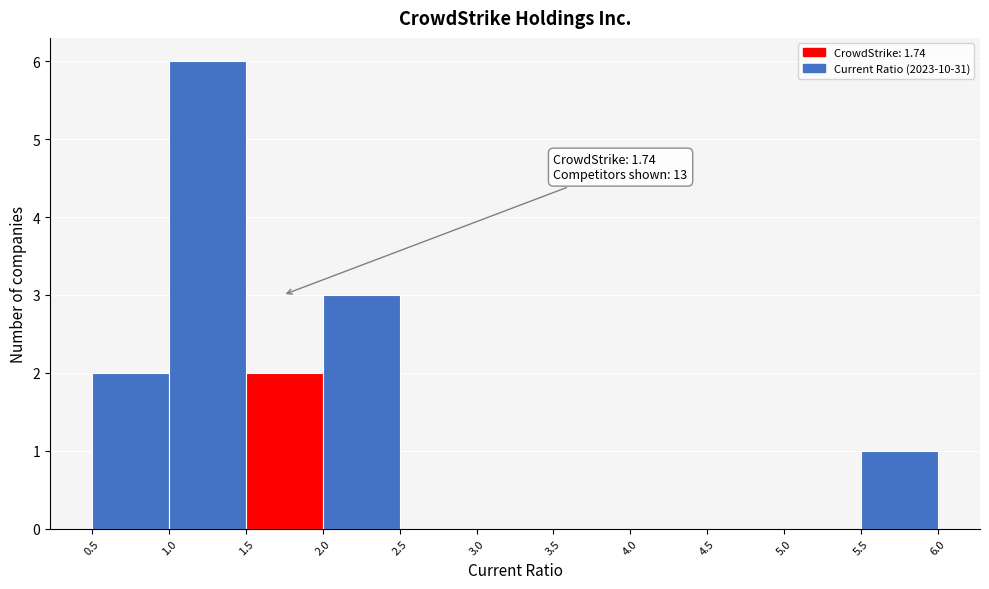

Which range on the x-axis has the tallest bar?

1.0 to 1.5